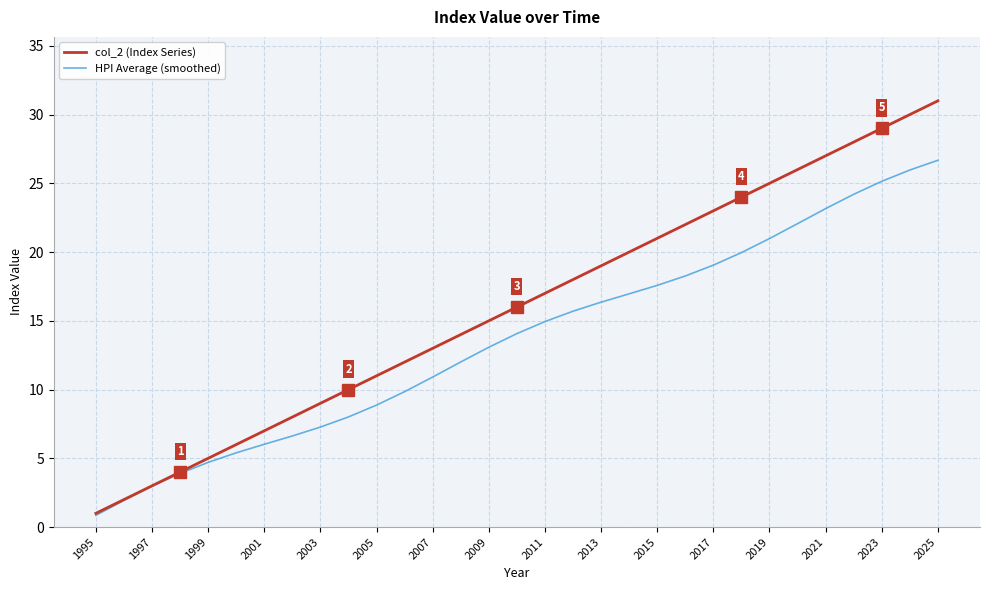

Which series has the largest total across all categories?

col_2 (Index Series)